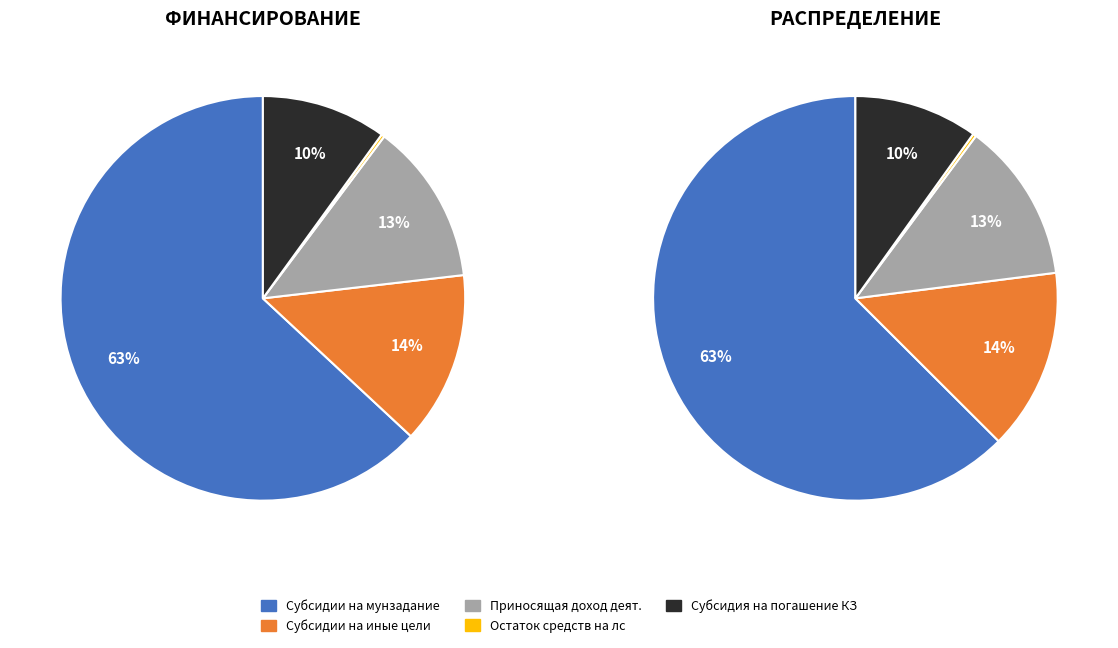

Count the number of slices in the pie.

5